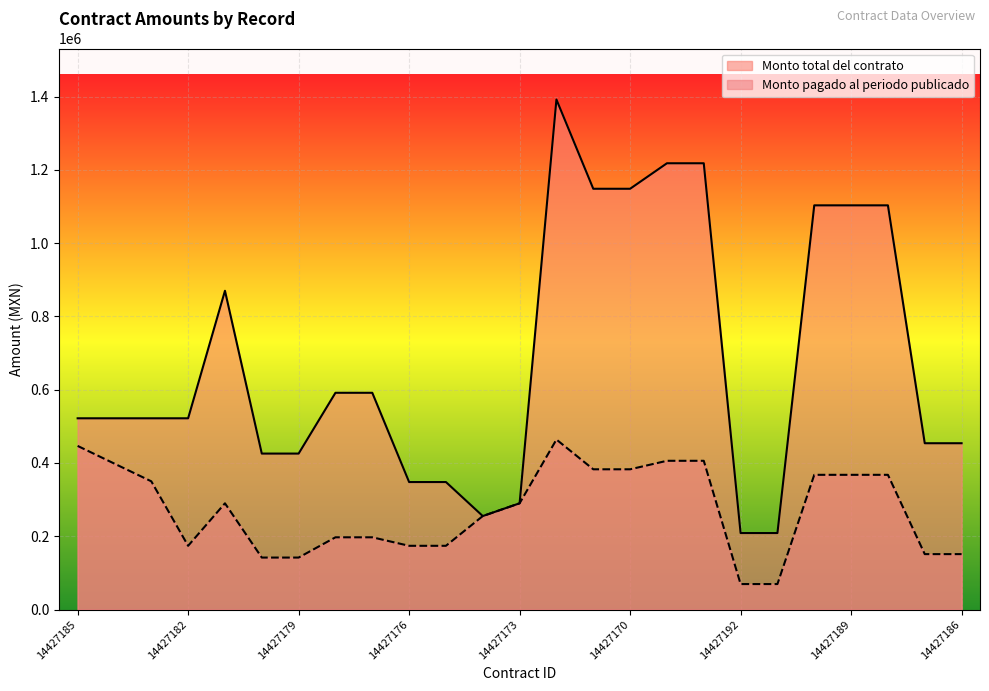

At which category is the sum across all series the highest?

14427172